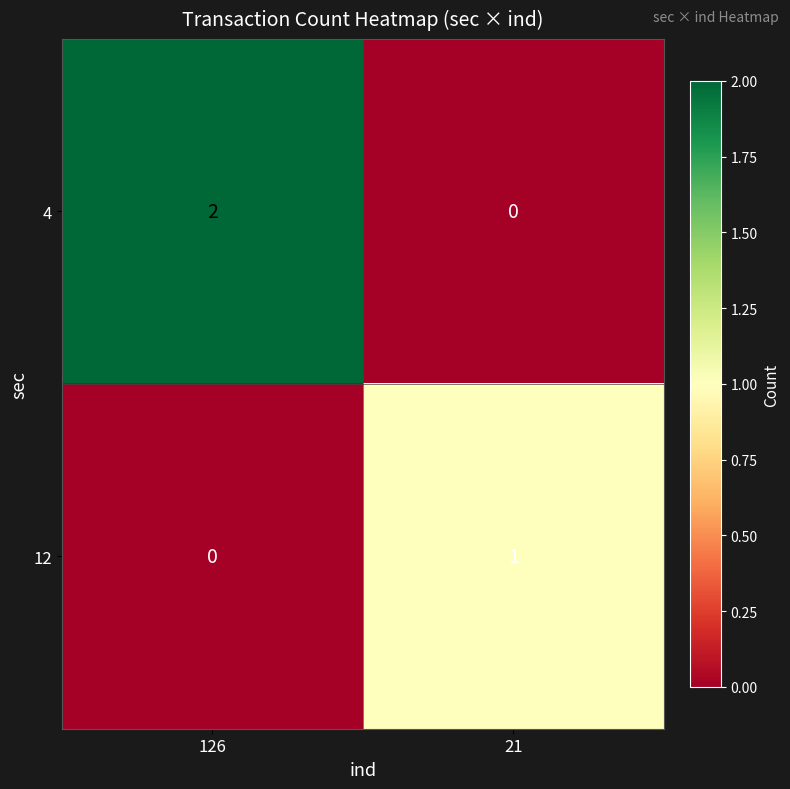

The 4 series shows 2 at 126. True or false?

True